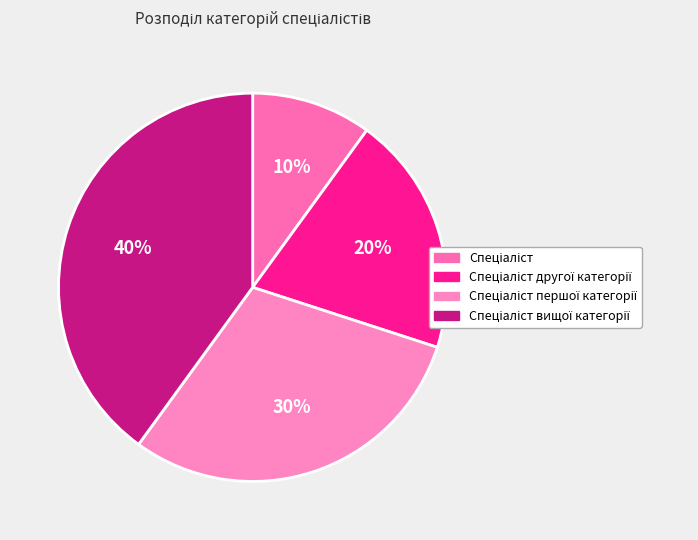

Count the number of slices in the pie.

4